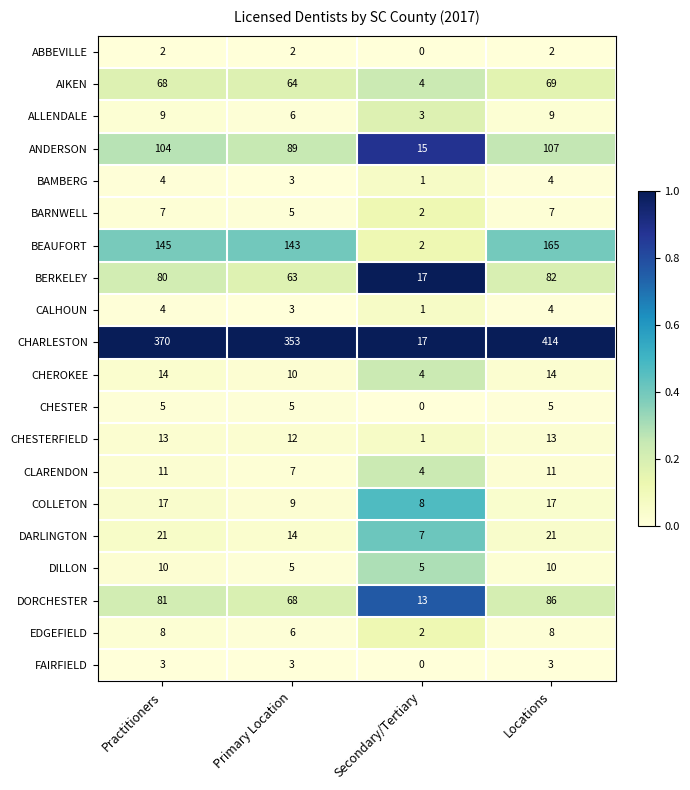

At how many categories does at least one series exceed 0?

4